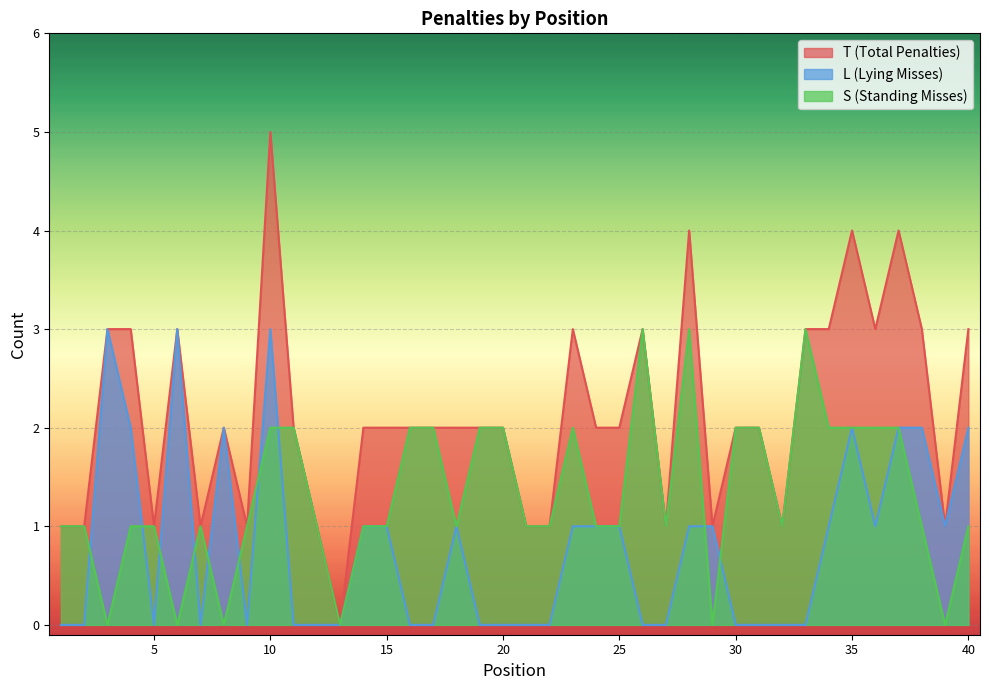

What is the greatest value displayed?

5